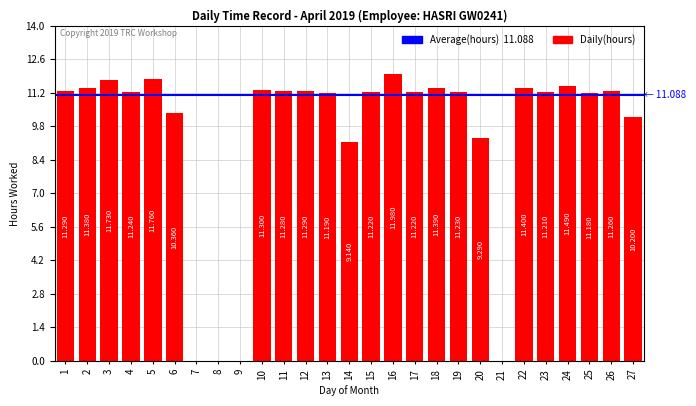

How many categories are shown in the chart?

27